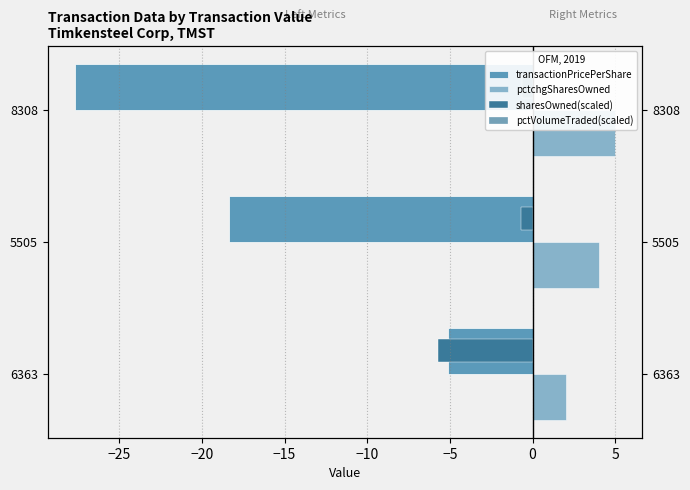

Which series has the largest total across all categories?

pctchgSharesOwned